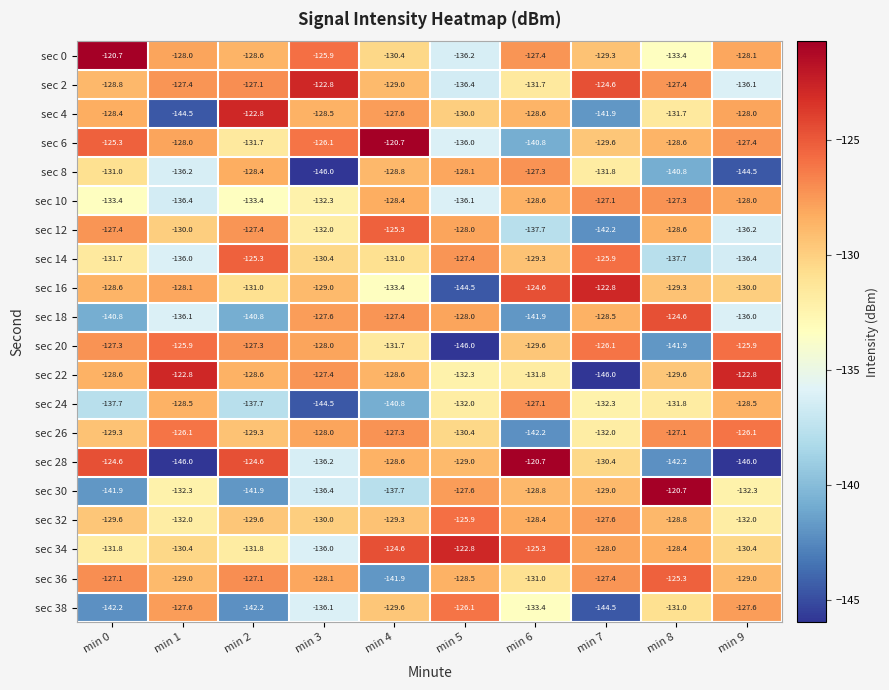

What is the spread (max minus min) of values at min 5?

23.2